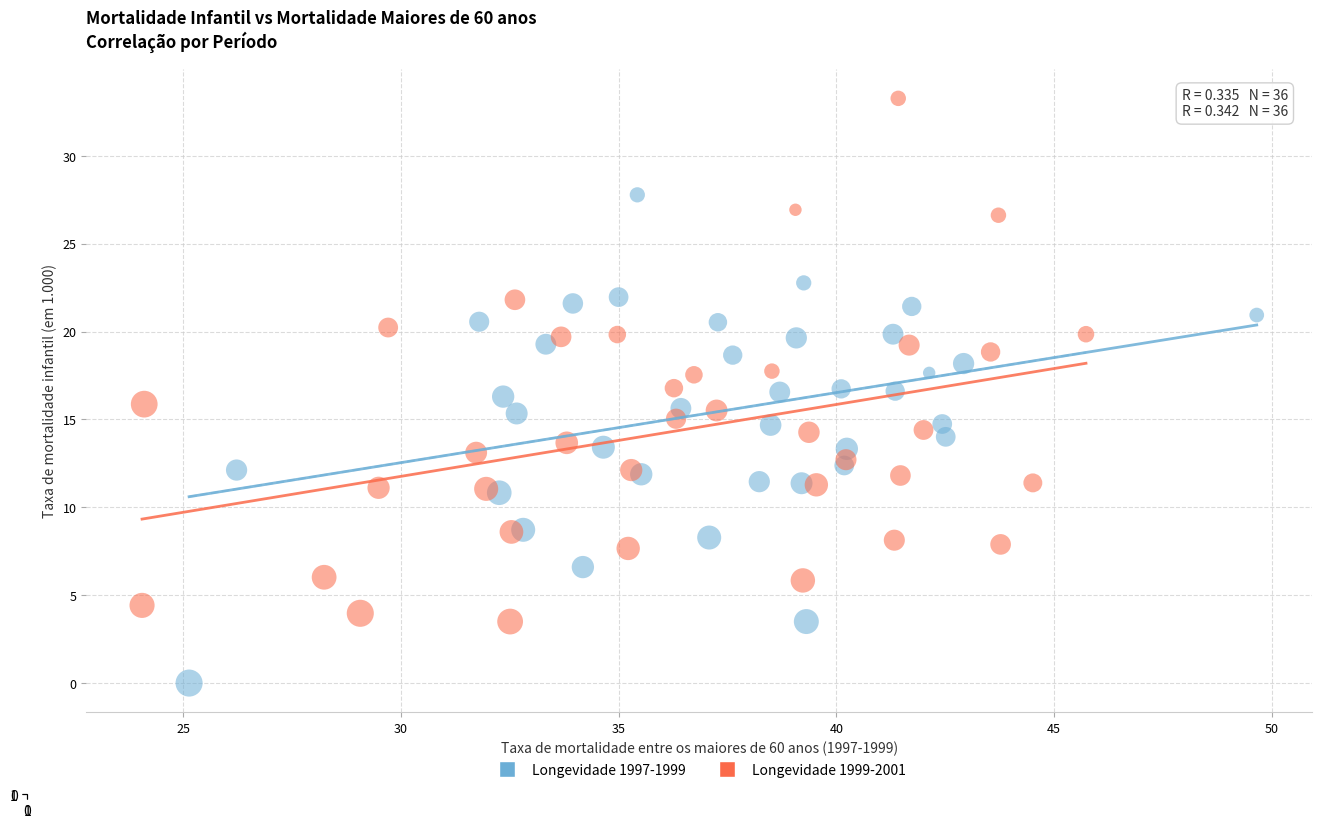

Which series contains the highest Y value?

Longevidade 1999-2001